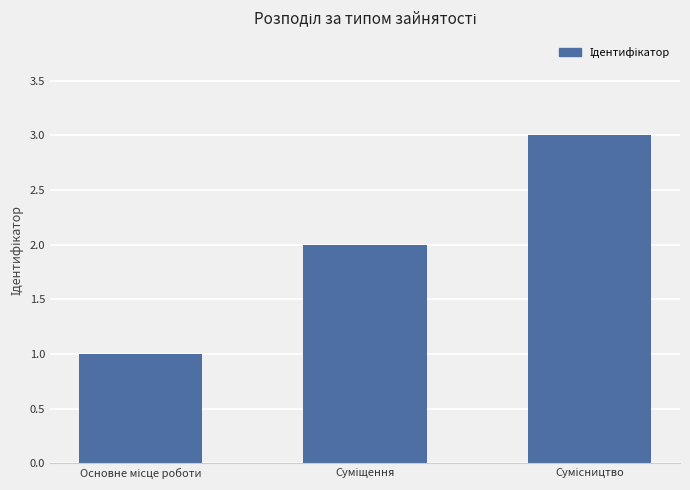

What is the greatest value displayed?

3